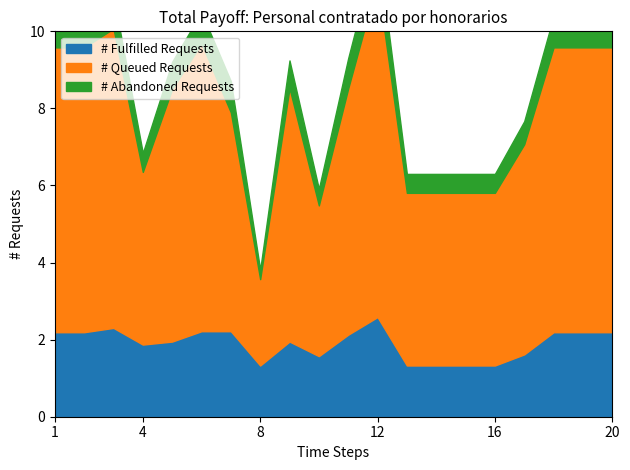

At which category is the sum across all series the highest?

12